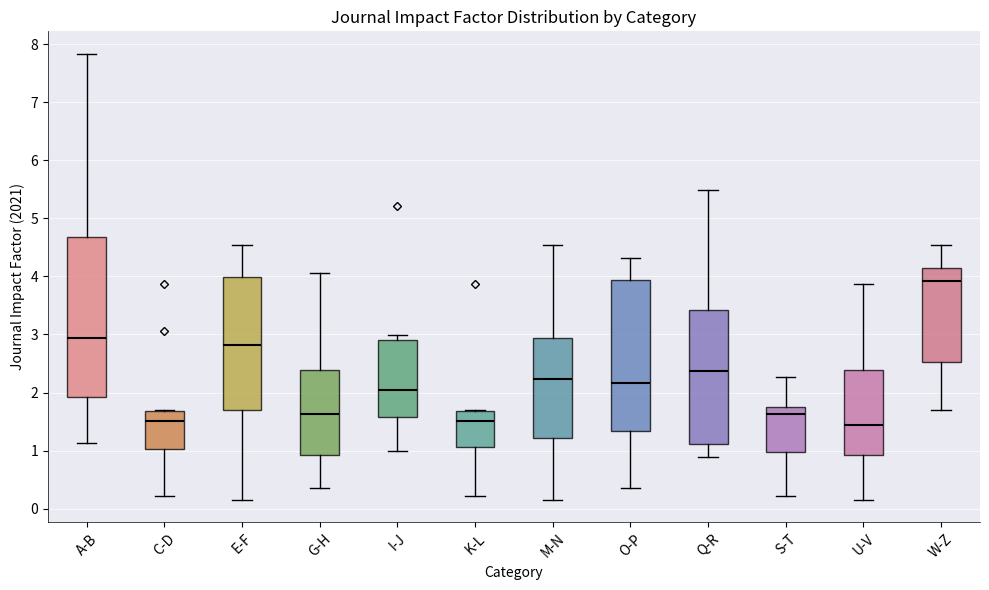

Reading left to right, read every box against the y-axis: the position of its median line, the range the box covers, and the ends of its whiskers. The values are not printed on the chart, so give them approximately, as read against the axis.

A-B: median 2.9, box 1.9 to 4.7, whiskers 1.1 to 7.8
C-D: median 1.5, box 1.0 to 1.7, whiskers 0.2 to 1.7
E-F: median 2.8, box 1.7 to 4.0, whiskers 0.1 to 4.5
G-H: median 1.6, box 0.9 to 2.4, whiskers 0.4 to 4.1
I-J: median 2.0, box 1.6 to 2.9, whiskers 1.0 to 3.0
K-L: median 1.5, box 1.1 to 1.7, whiskers 0.2 to 1.7
M-N: median 2.2, box 1.2 to 2.9, whiskers 0.1 to 4.5
O-P: median 2.2, box 1.3 to 3.9, whiskers 0.4 to 4.3
Q-R: median 2.4, box 1.1 to 3.4, whiskers 0.9 to 5.5
S-T: median 1.6, box 1.0 to 1.8, whiskers 0.2 to 2.3
U-V: median 1.4, box 0.9 to 2.4, whiskers 0.1 to 3.9
W-Z: median 3.9, box 2.5 to 4.1, whiskers 1.7 to 4.5